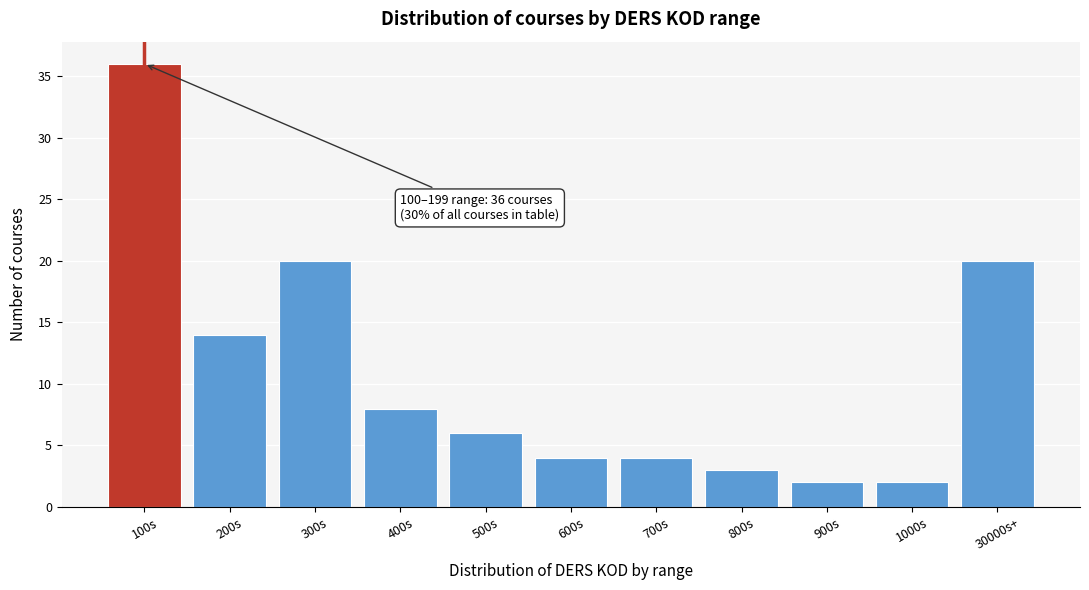

Reading left to right, list all the values displayed in this chart.

100s=36	200s=14	300s=20	400s=8	500s=6	600s=4	700s=4	800s=3	900s=2	1000s=2	30000s+=20